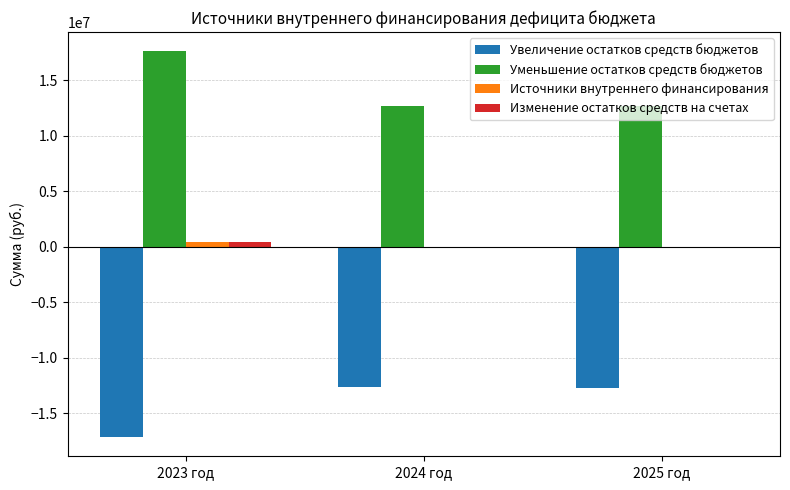

The value of Увеличение остатков средств бюджетов at 2024 год is -12680861.1. True or false?

True